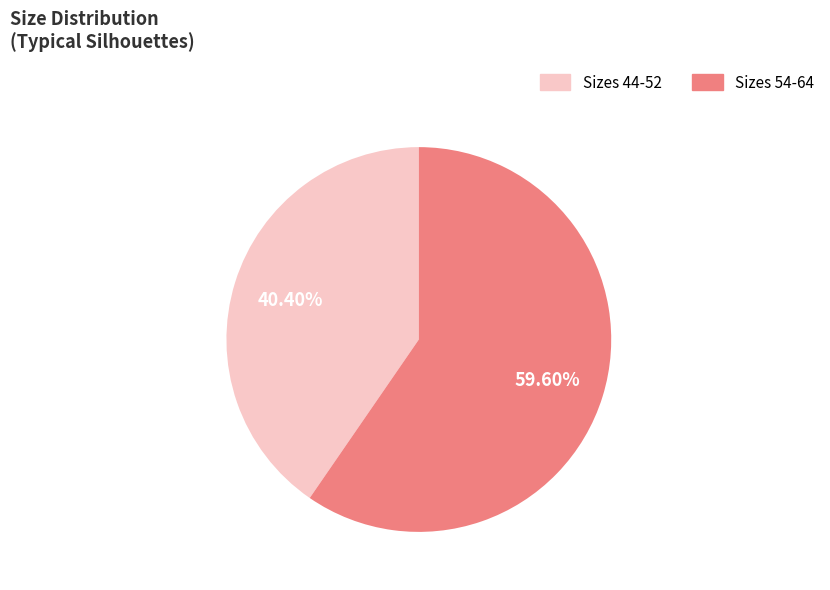

Does any single category account for the majority?

Yes